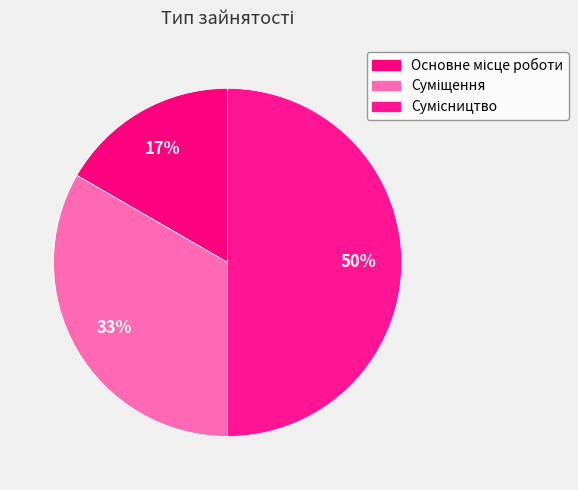

Which category has the biggest portion of the pie?

Сумісництво